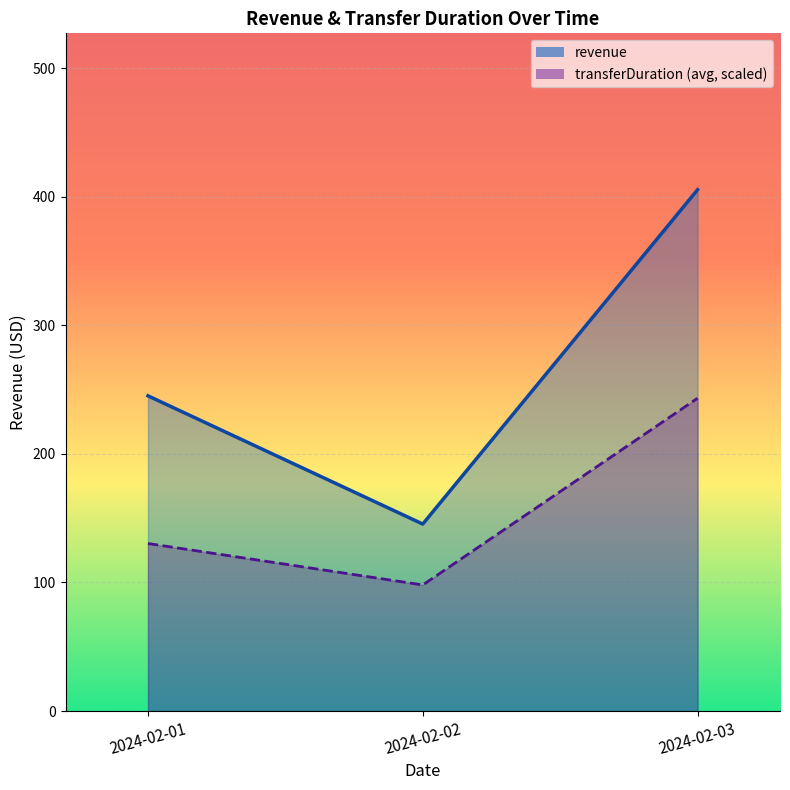

Between 2024-02-02 and 2024-02-03, which series saw the biggest shift?

revenue_line